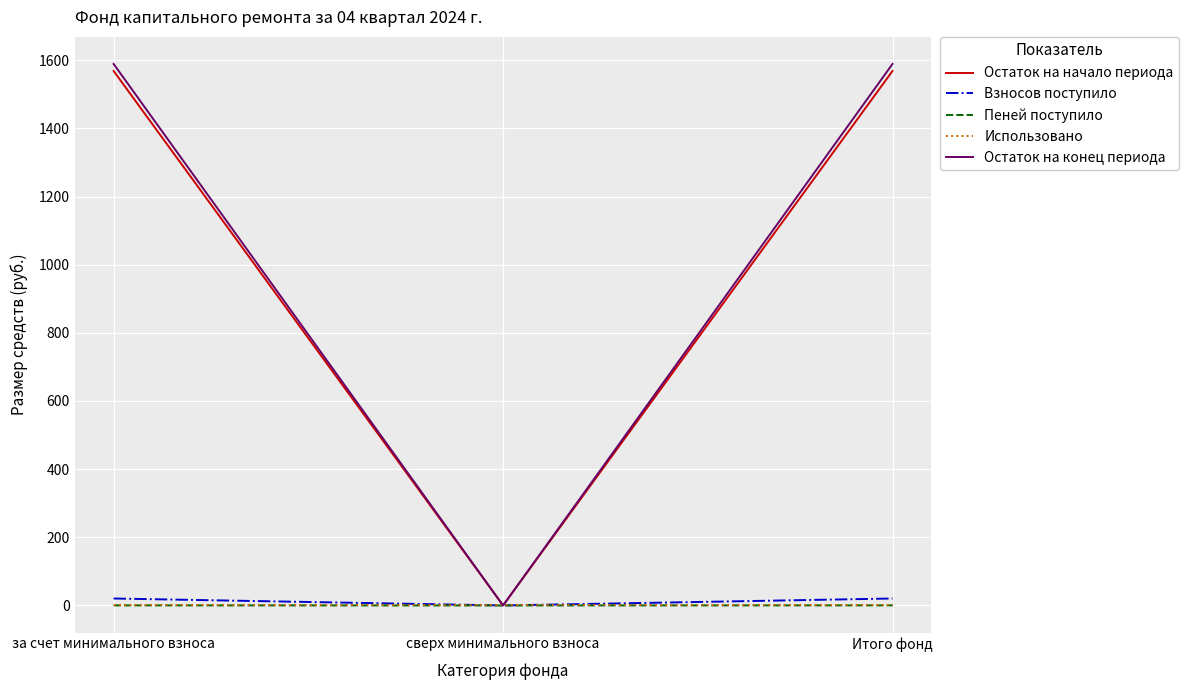

Which series has the widest spread of values?

Остаток на конец периода